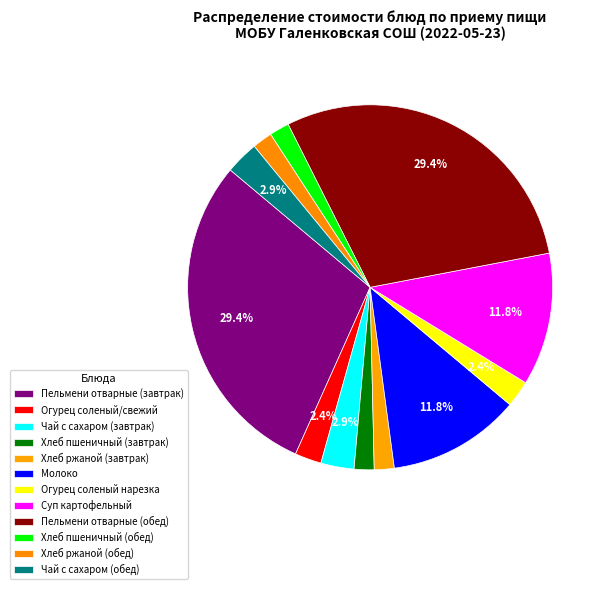

Does any single category account for the majority?

No